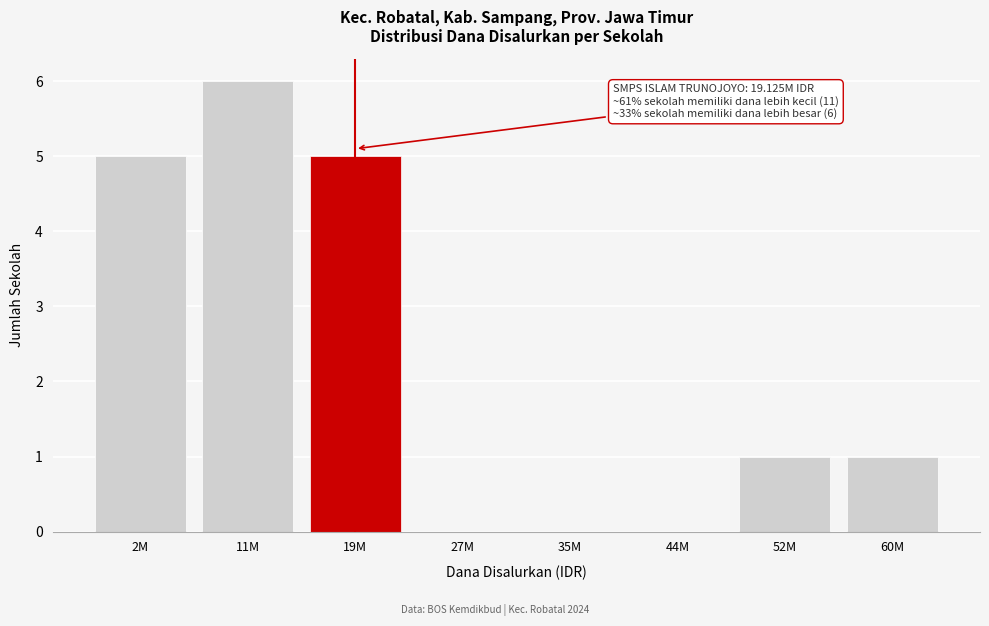

Reading left to right, list all the values displayed in this chart.

2M=5	11M=6	19M=5	27M=0	35M=0	44M=0	52M=1	60M=1